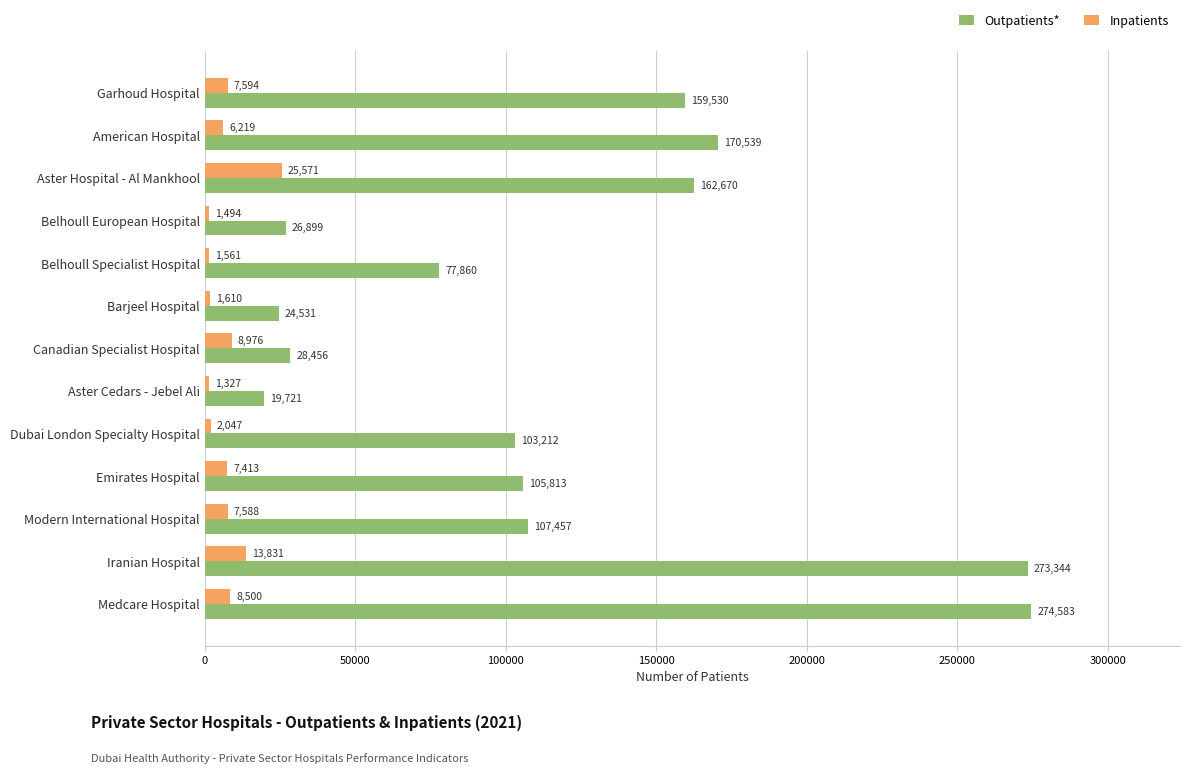

Which category has the highest value in the Inpatients series?

Aster Hospital - Al Mankhool